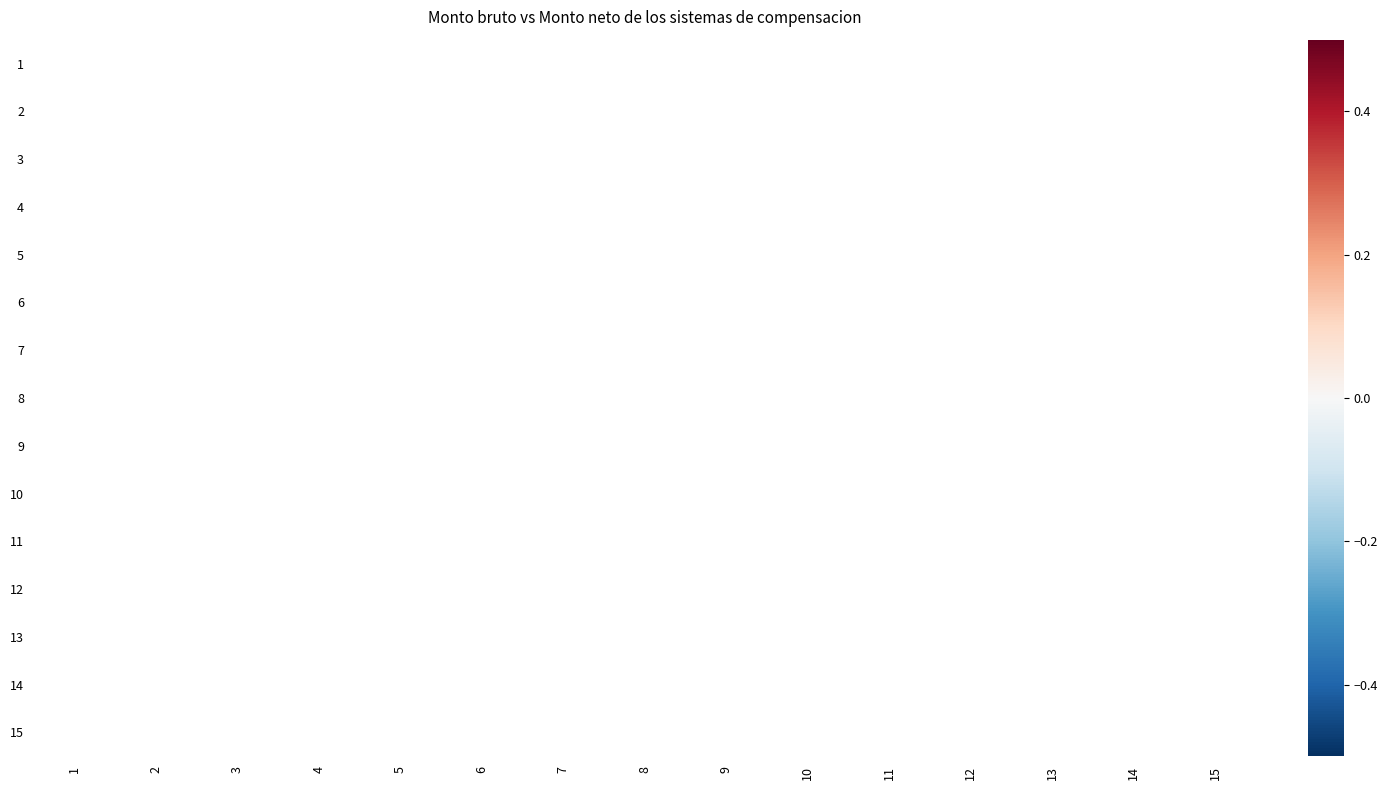

How many distinct data groups are displayed?

15